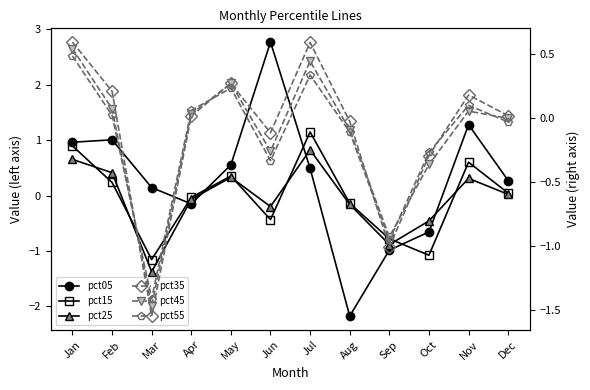

What is the difference between the maximum and minimum values in the pct55 series?

1.9